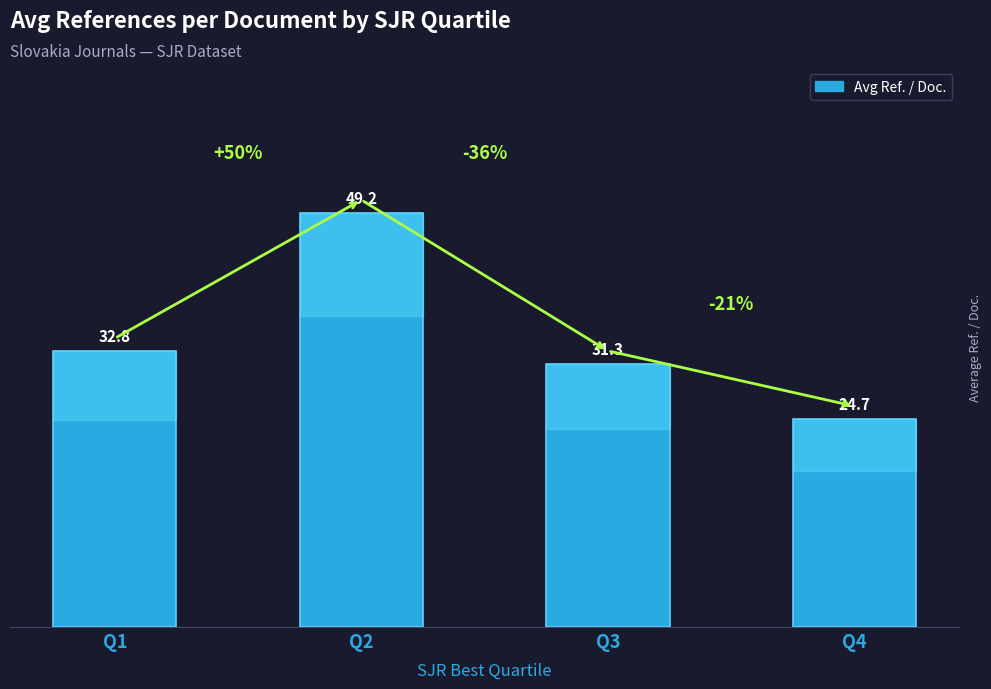

How many data points does each series have?

4